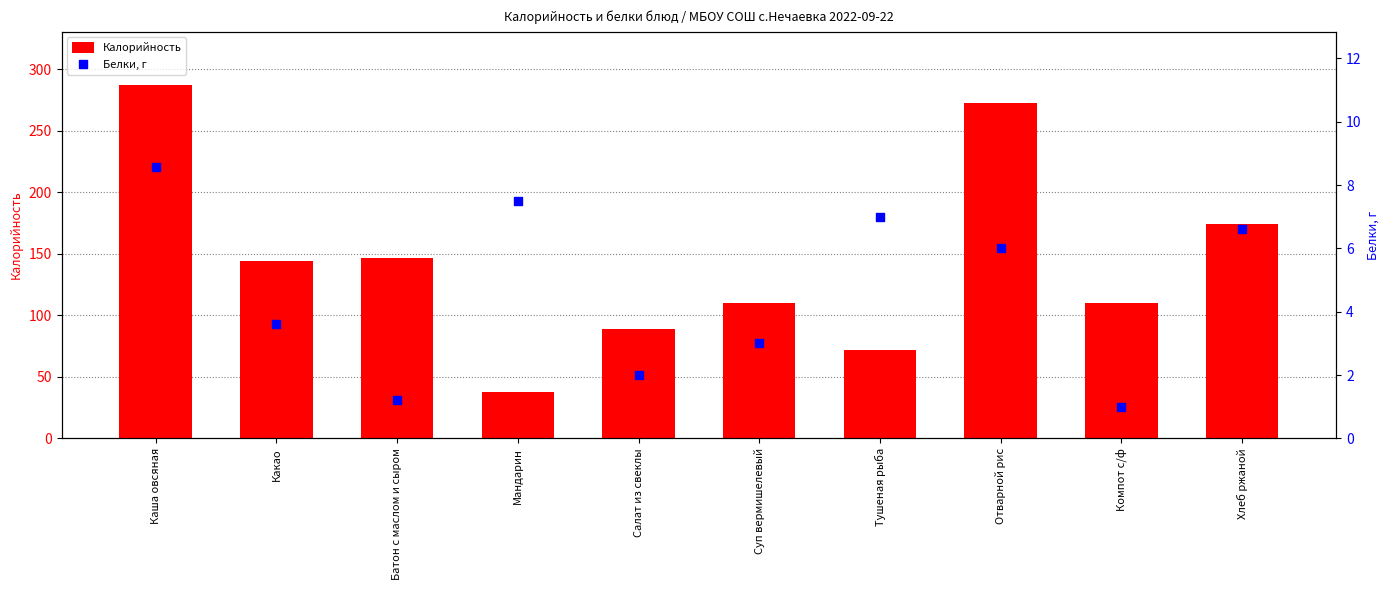

What are all the series names shown in the legend?

Калорийность, Белки, г